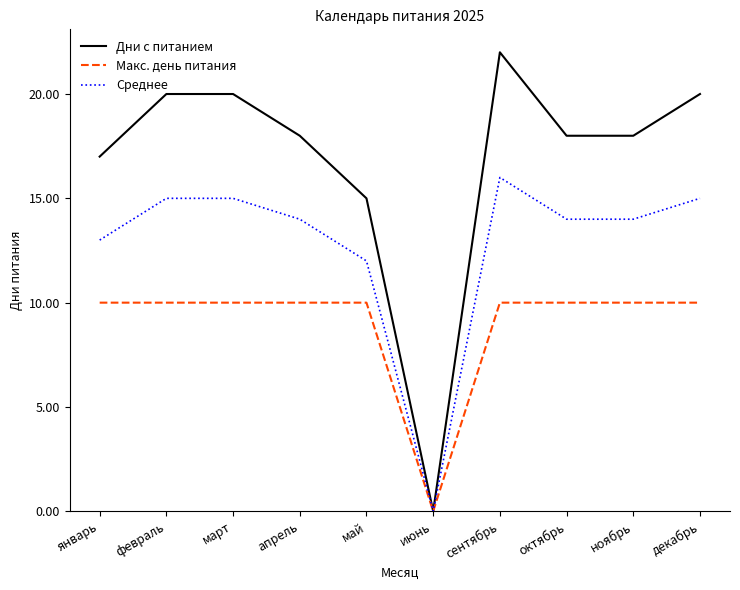

What is the difference between the Среднее values at июнь and декабрь?

15